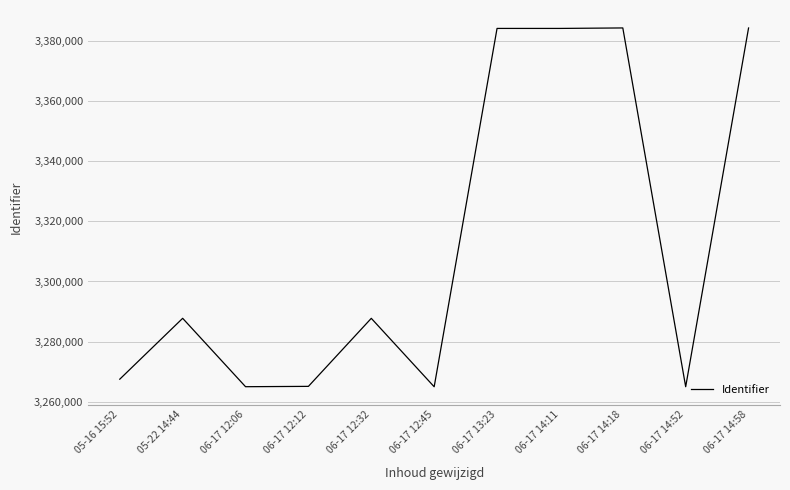

Between 06-17 14:11 and 06-17 12:06, which is larger?

06-17 14:11